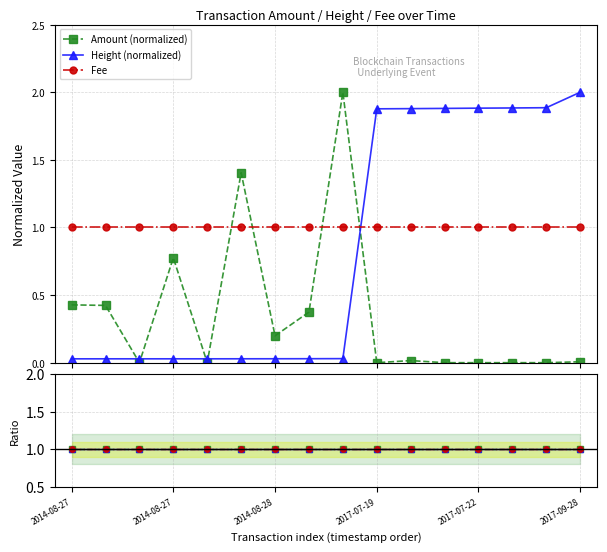

Which series ends up on top after the final intersection of Fee and Height (normalized)?

Height (normalized)